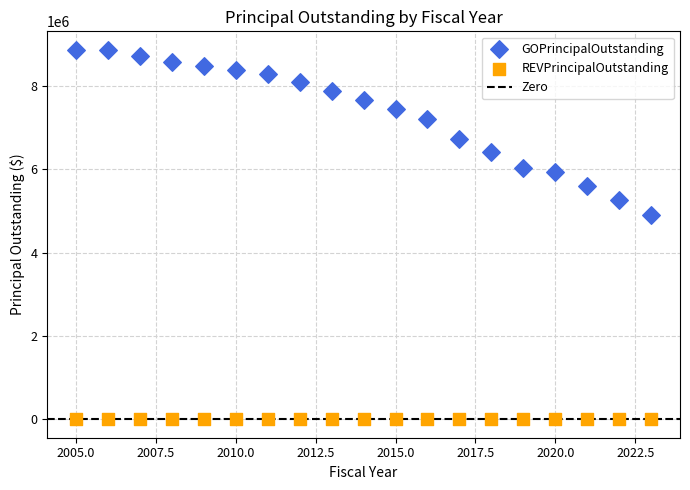

Which series reaches the minimum Y coordinate?

REVPrincipalOutstanding